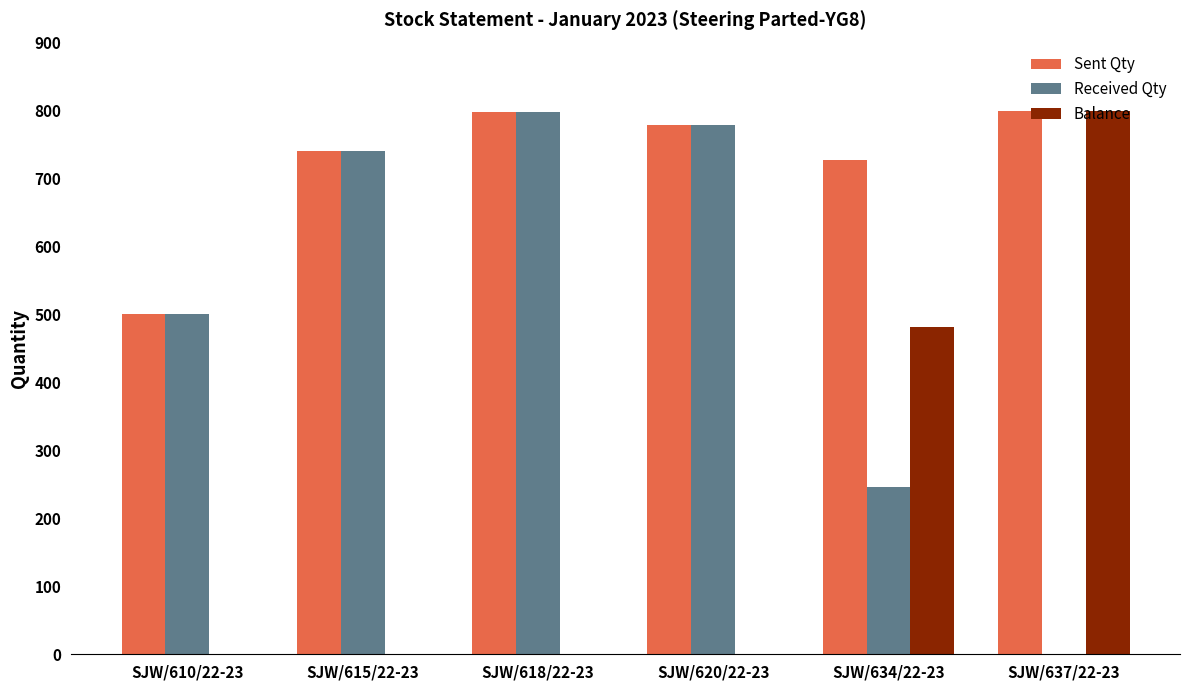

True or false: Sent Qty has a value of 1088 at SJW/620/22-23.

False